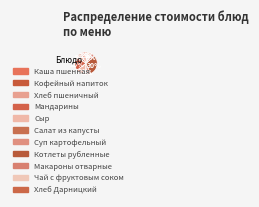

Does any single category account for the majority?

No